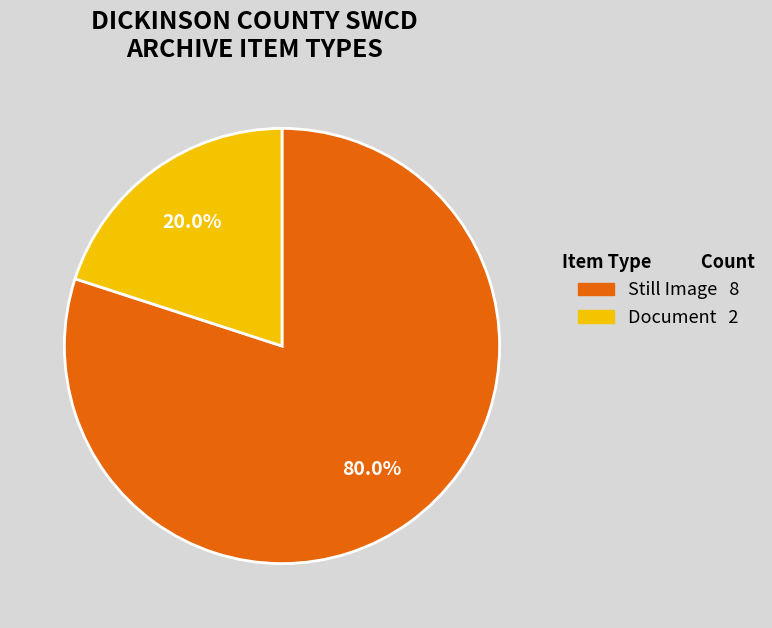

What percentage do Still Image 8 and Document 2 together represent?

100.0%